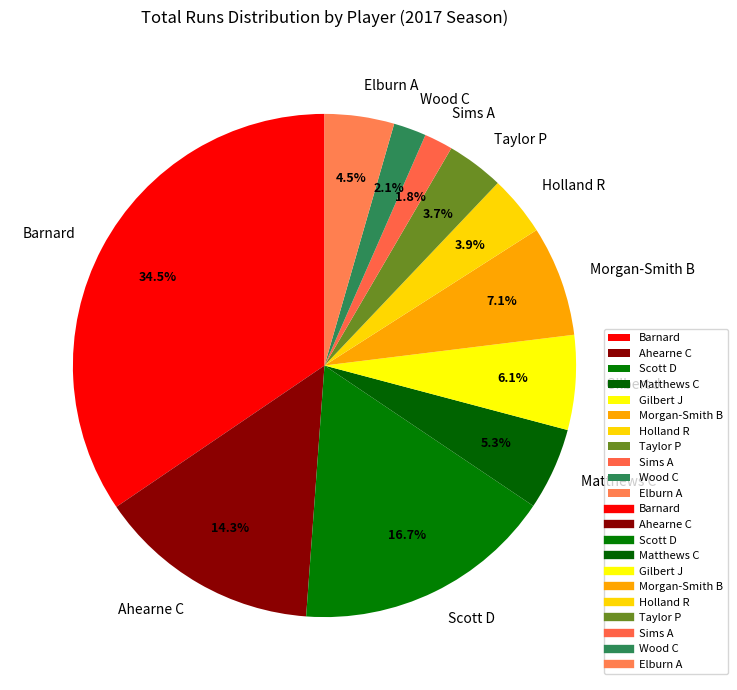

Is there any slice that represents more than half of the pie?

No